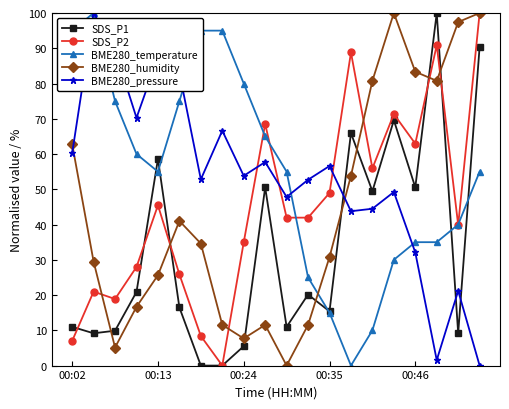

What is the value of the SDS_P2 point at the 14th from the left?

88.8